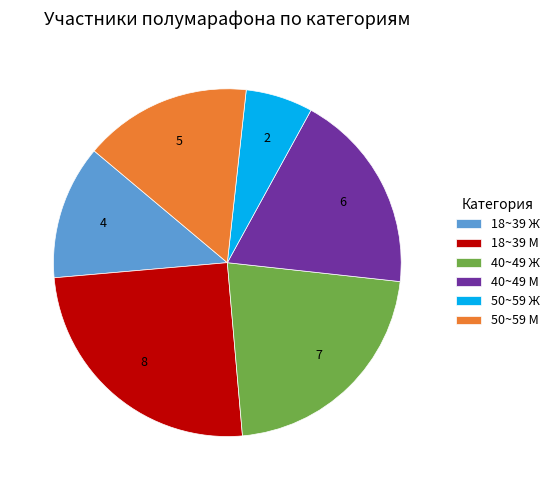

Does 50~59 Ж represent more than half of the total?

No